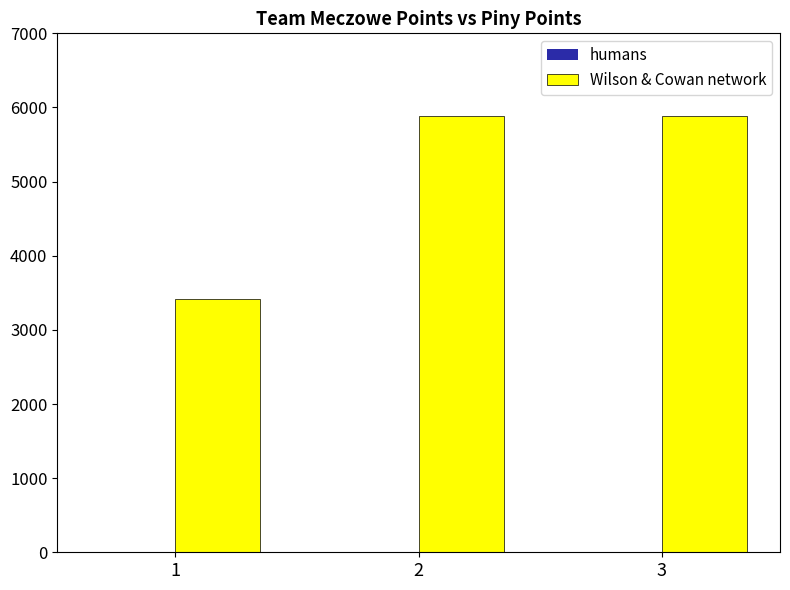

The Wilson & Cowan network series shows 5890 at 3. True or false?

True